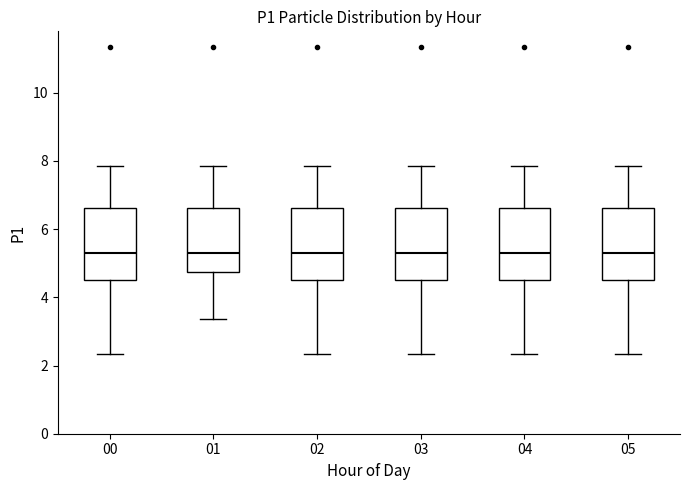

Reading left to right, read every box against the y-axis: the position of its median line, the range the box covers, and the ends of its whiskers. The values are not printed on the chart, so give them approximately, as read against the axis.

00: median 5.2, box 4.6 to 6.6, whiskers 2.4 to 7.8
01: median 5.4, box 4.8 to 6.6, whiskers 3.4 to 7.8
02: median 5.2, box 4.6 to 6.6, whiskers 2.4 to 7.8
03: median 5.2, box 4.6 to 6.6, whiskers 2.4 to 7.8
04: median 5.2, box 4.6 to 6.6, whiskers 2.4 to 7.8
05: median 5.2, box 4.6 to 6.6, whiskers 2.4 to 7.8